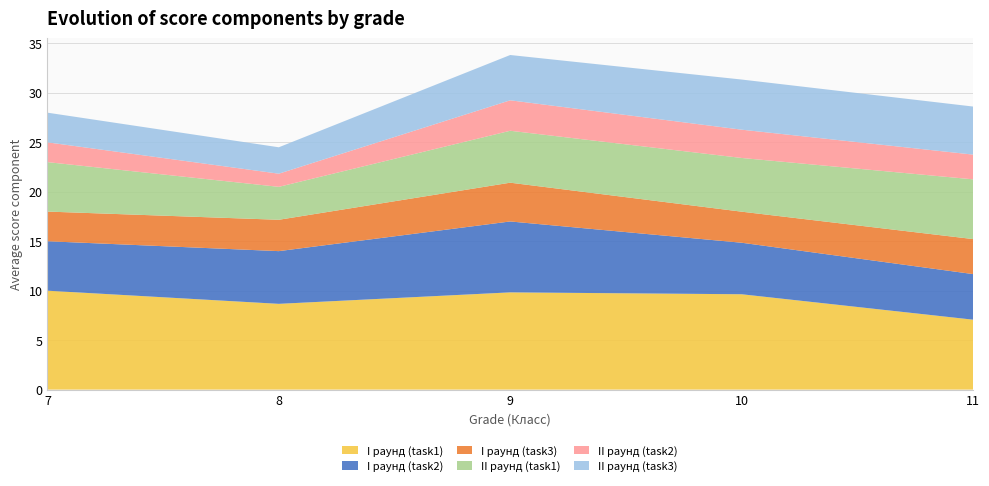

Reading left to right, what are all the values shown in this chart?

I раунд (task1): 7=10.0	8=8.7	9=9.8	10=9.6	11=7.1
I раунд (task2): 7=5.0	8=5.3	9=7.2	10=5.2	11=4.6
I раунд (task3): 7=3.0	8=3.2	9=3.9	10=3.1	11=3.5
II раунд (task1): 7=5.0	8=3.3	9=5.2	10=5.4	11=6.0
II раунд (task2): 7=2.0	8=1.3	9=3.1	10=2.9	11=2.5
II раунд (task3): 7=3.0	8=2.7	9=4.6	10=5.1	11=4.9